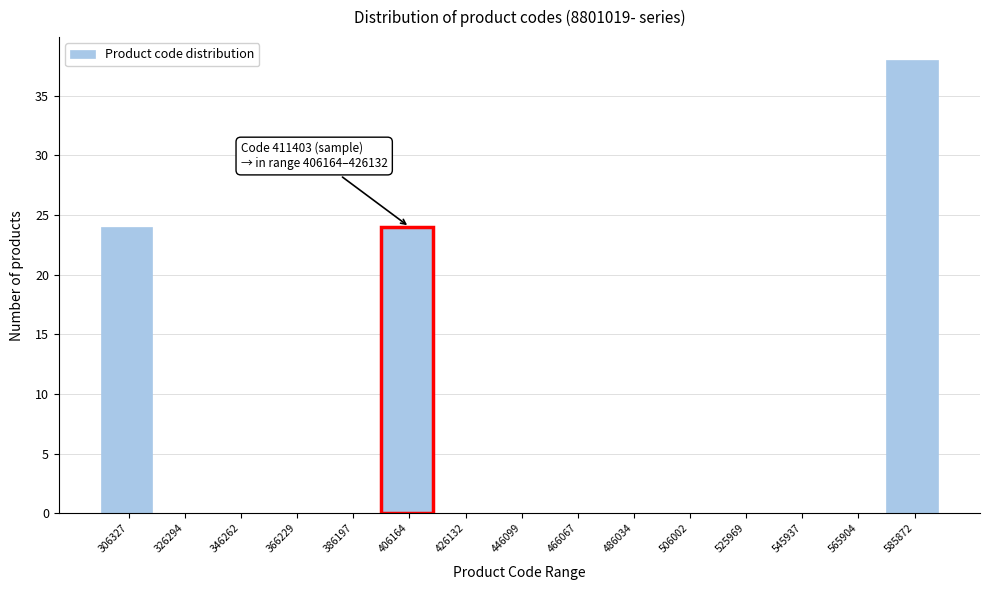

Reading right to left, transcribe all the data shown in this chart.

585872=38	565904=0	545937=0	525969=0	506002=0	486034=0	466067=0	446099=0	426132=0	406164=24	386197=0	366229=0	346262=0	326294=0	306327=24